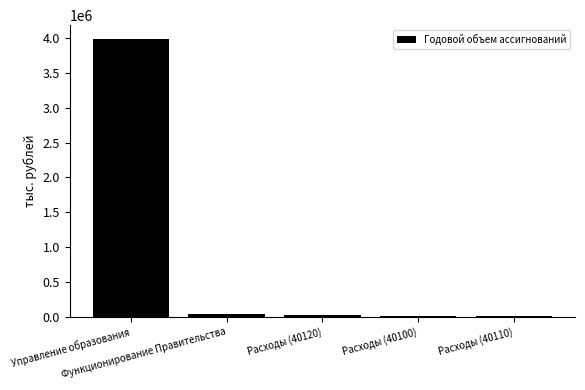

What is the greatest value displayed?

3985736.8